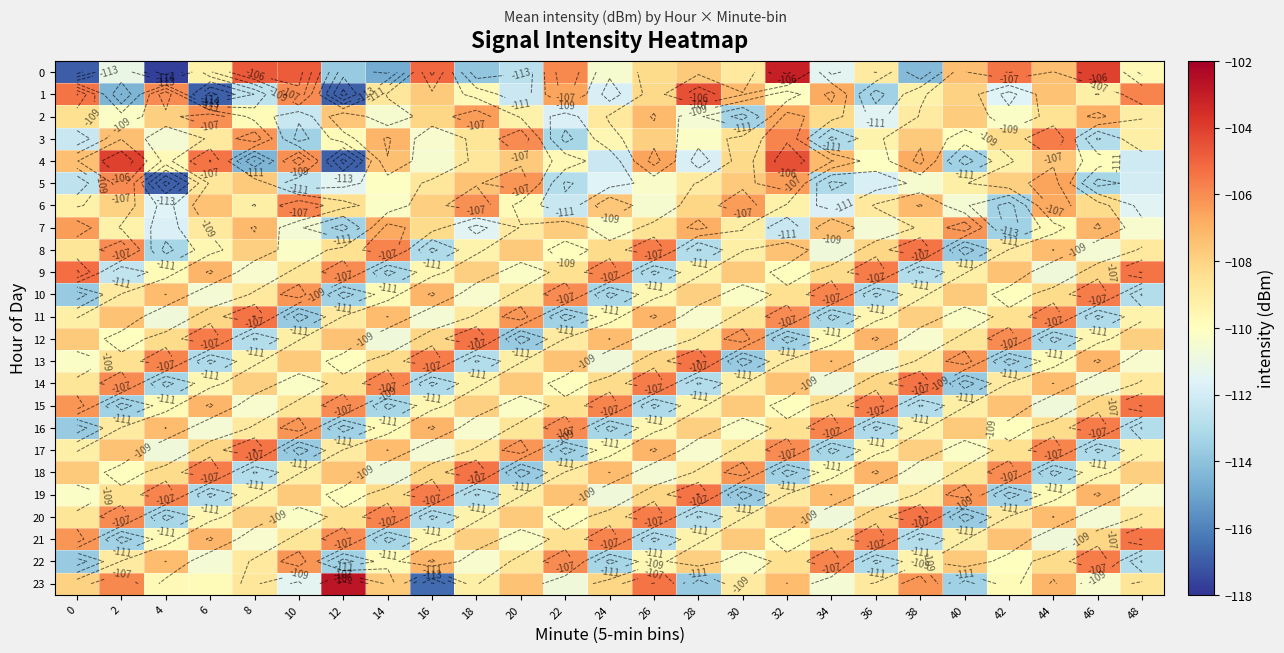

What is the difference between the 23 values at 42 and 16?

6.8